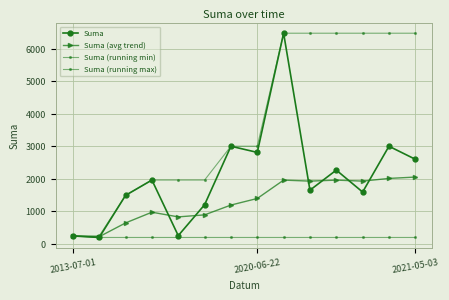

How many data points in Suma (avg trend) are above 1392?

7